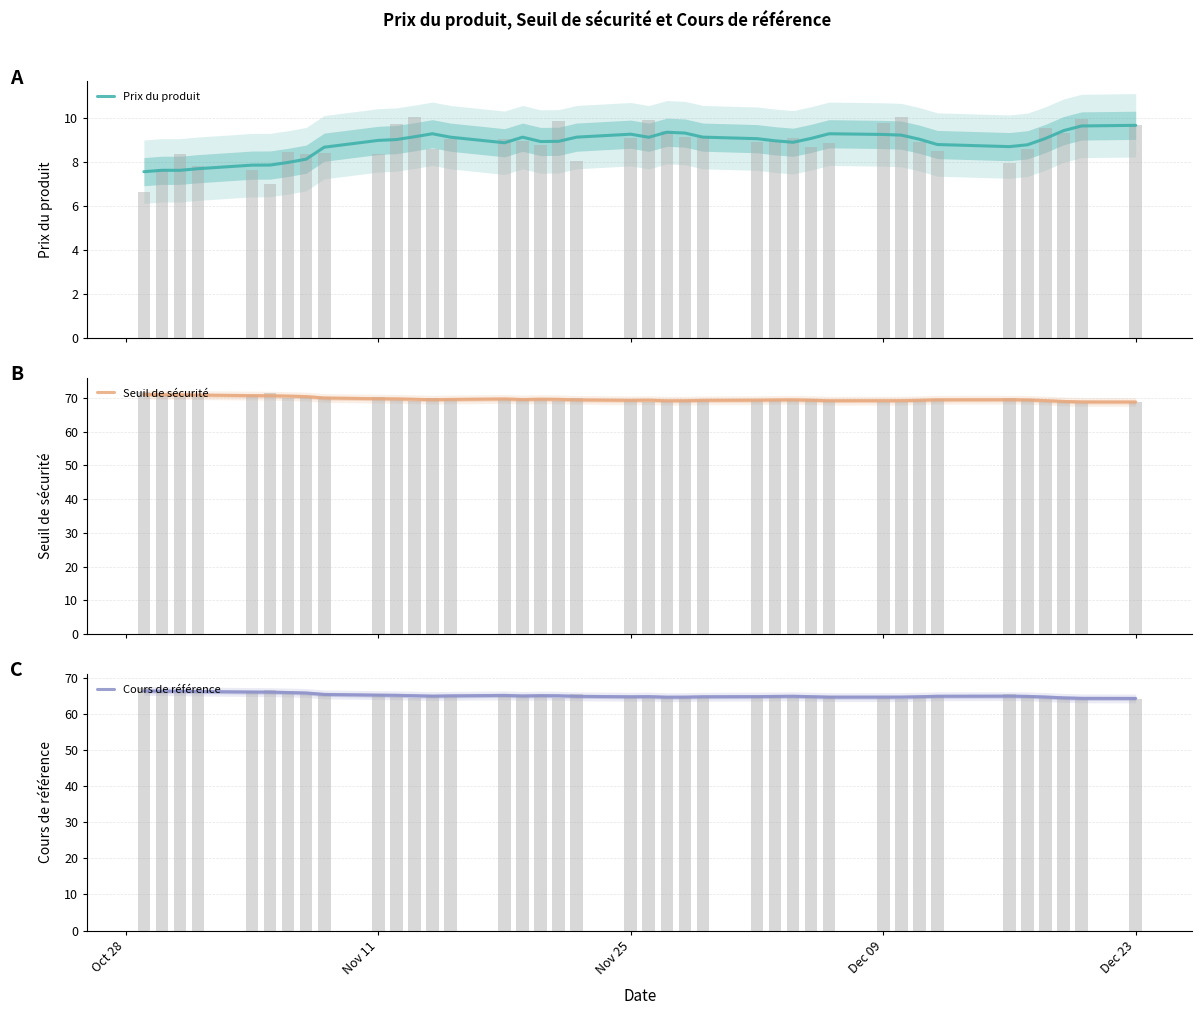

What is the label of the 4th bar from the left?

Dec 09